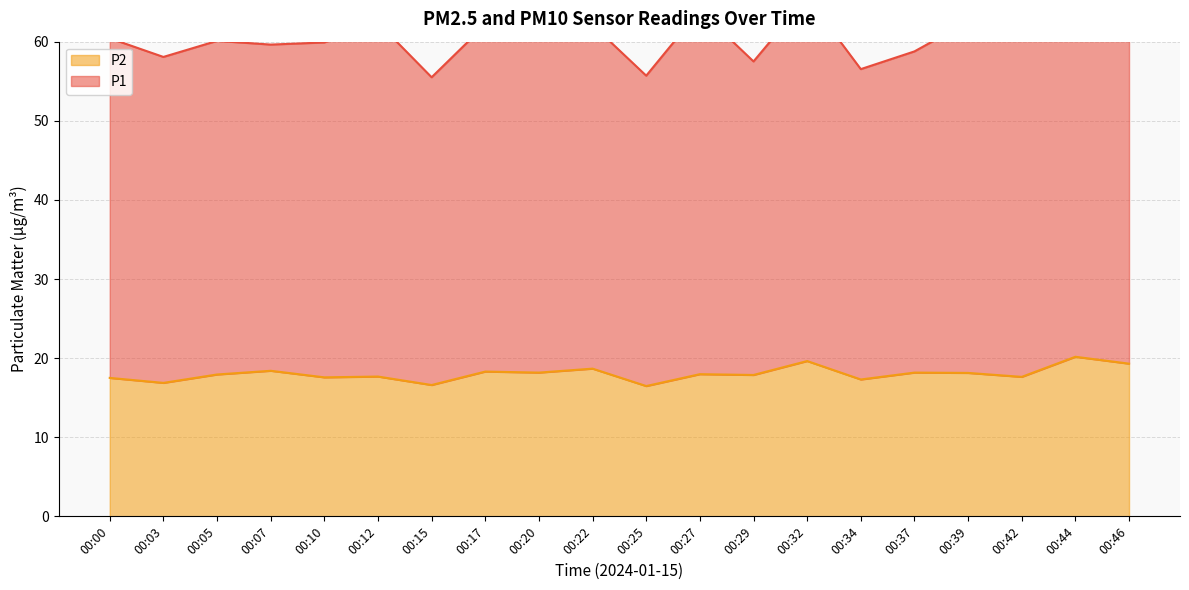

The P2 series shows 20.2 at 00:44. True or false?

True